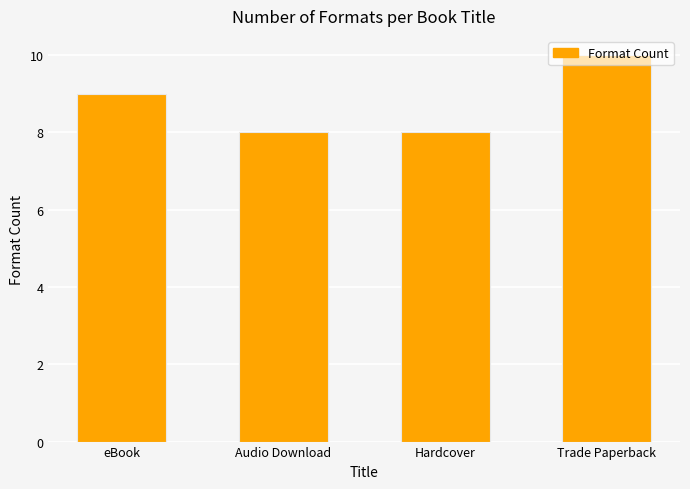

What is the difference between the maximum and minimum values?

2